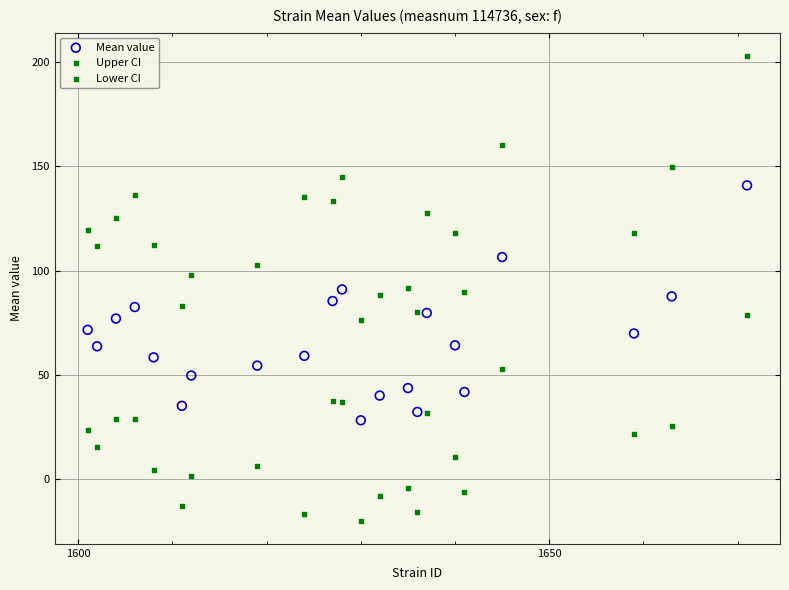

Across all data points, what is the range of X values (max minus min)?

70.0